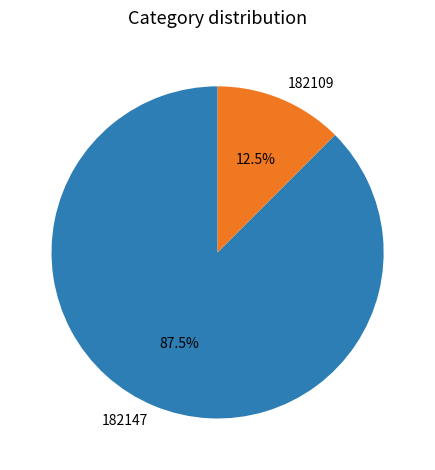

Approximately how many times larger is the value at 182109 compared to 182147?

0.1